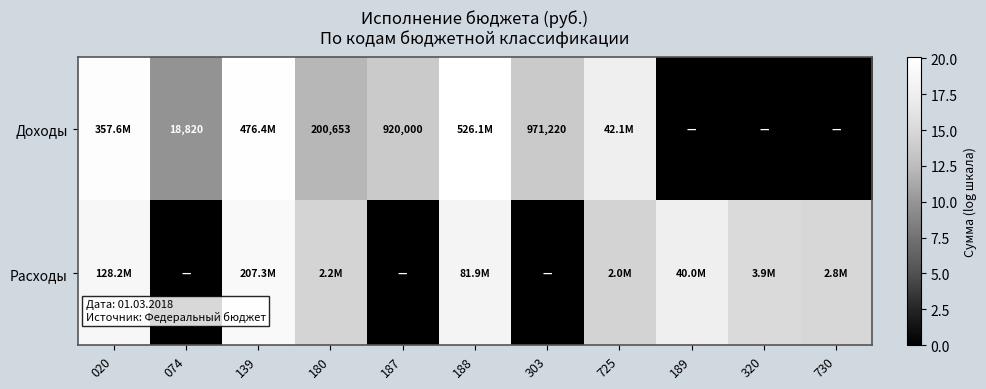

What is the average value of the Доходы series?

11.5